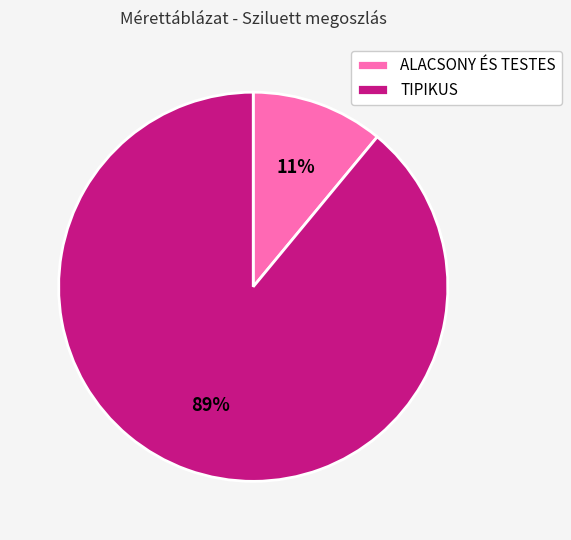

What is the ratio of the value at TIPIKUS to the value at ALACSONY ÉS TESTES?

8.1